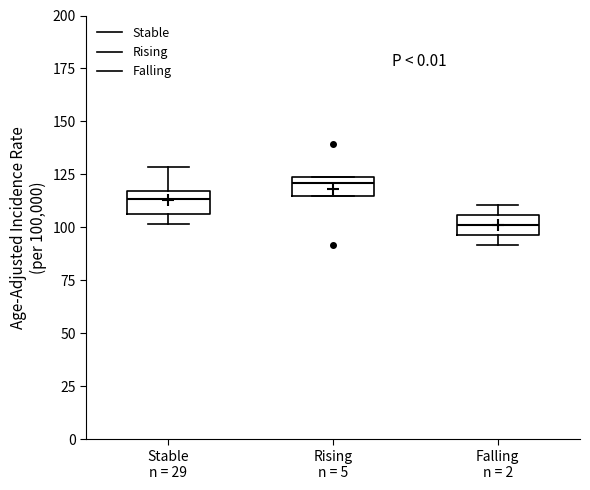

Which box has the lowest median line?

Falling n = 2